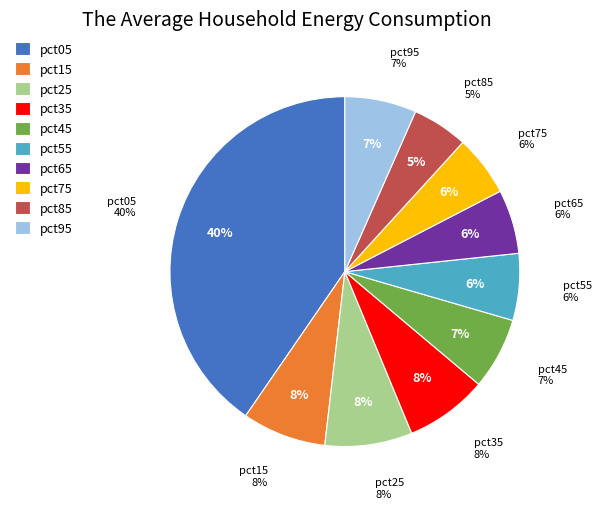

Do pct35 and pct45 together represent more than half of the pie?

No